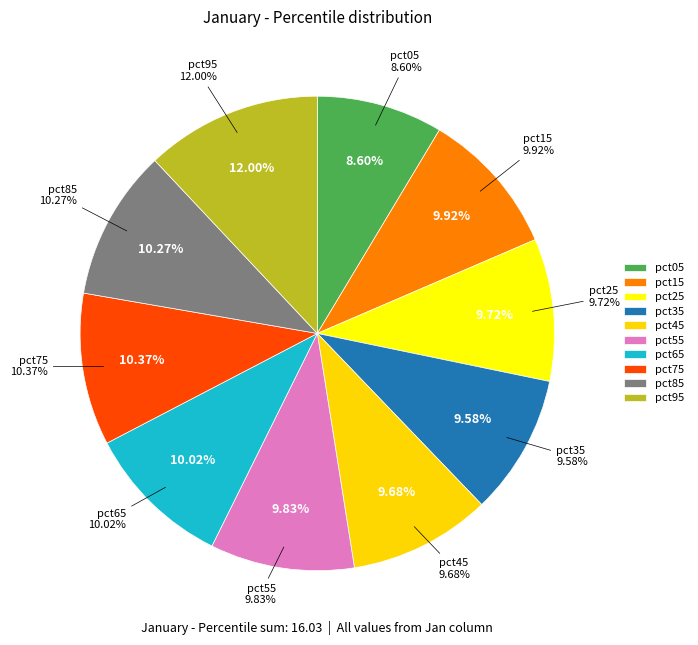

To the nearest percent, what is the average slice percentage?

10%